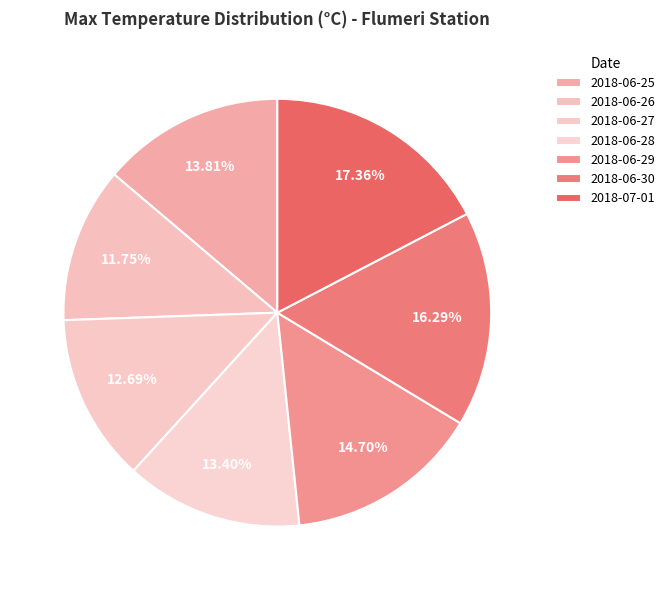

What is the change in value from 2018-06-26 to 2018-06-27?

+1.6